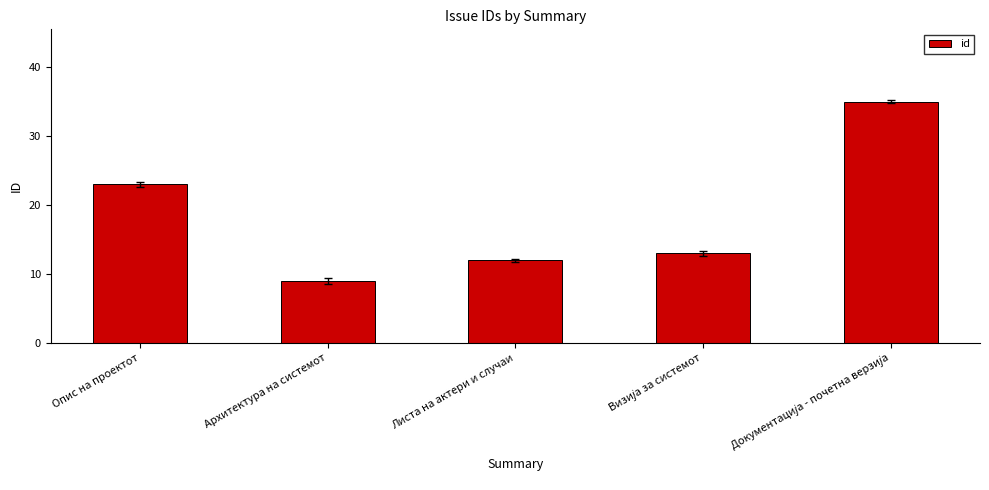

What is the difference between the maximum and minimum values?

26